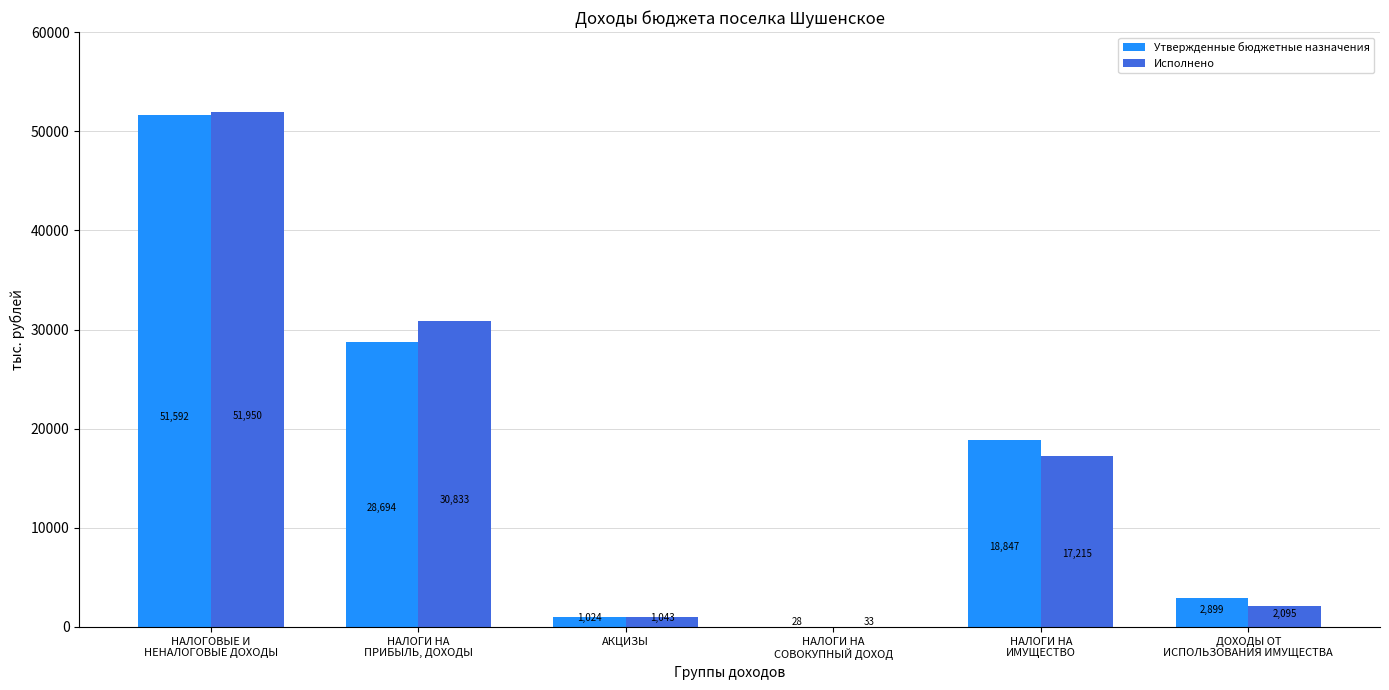

Is the value of Исполнено at НАЛОГИ НА
СОВОКУПНЫЙ ДОХОД greater than the value of Утвержденные бюджетные назначения at НАЛОГИ НА
ПРИБЫЛЬ, ДОХОДЫ?

No